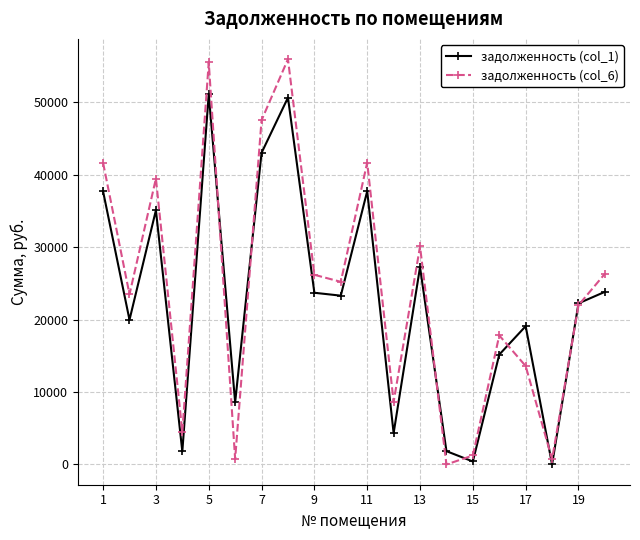

True or false: задолженность (col_1) has more than 2 points higher than both neighbors.

True